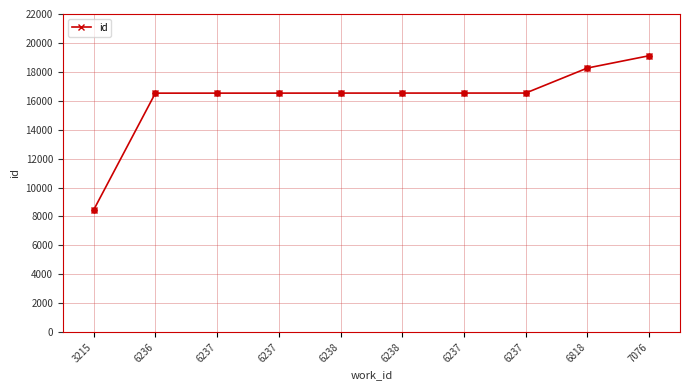

Approximately how many times larger is the value at 6236 compared to 6237?

1.0